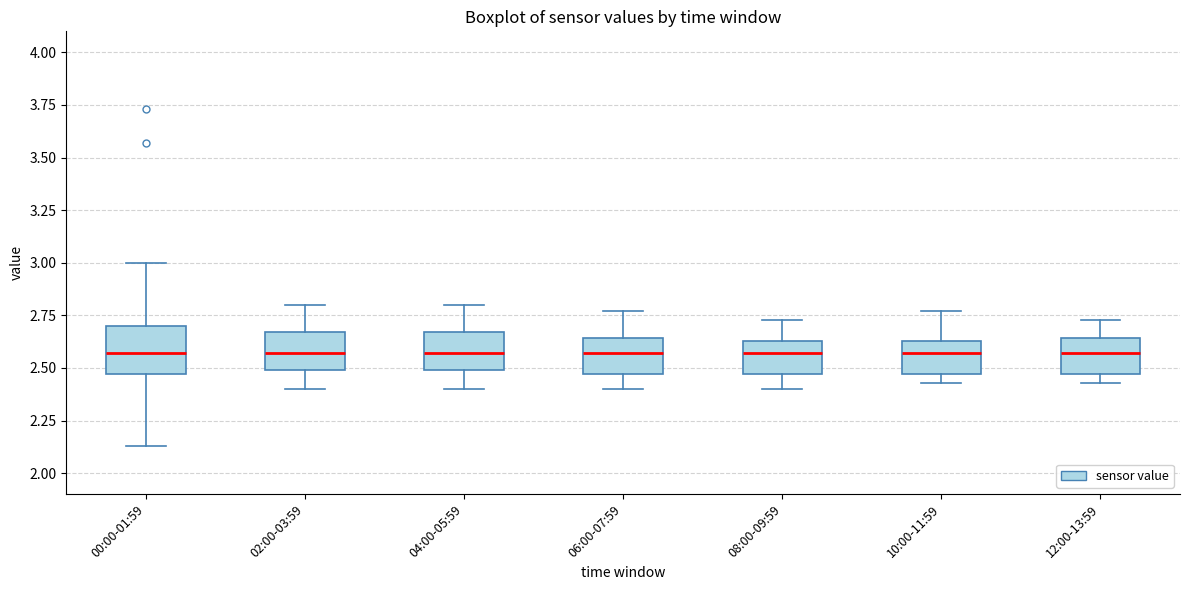

Reading left to right, read every box against the y-axis: the position of its median line, the range the box covers, and the ends of its whiskers. The values are not printed on the chart, so give them approximately, as read against the axis.

00:00-01:59: median 2.55, box 2.45 to 2.70, whiskers 2.15 to 3.00
02:00-03:59: median 2.55, box 2.50 to 2.65, whiskers 2.40 to 2.80
04:00-05:59: median 2.55, box 2.50 to 2.65, whiskers 2.40 to 2.80
06:00-07:59: median 2.55, box 2.45 to 2.65, whiskers 2.40 to 2.75
08:00-09:59: median 2.55, box 2.45 to 2.65, whiskers 2.40 to 2.75
10:00-11:59: median 2.55, box 2.45 to 2.65, whiskers 2.45 (just below the box's lower edge) to 2.75
12:00-13:59: median 2.55, box 2.45 to 2.65, whiskers 2.45 (just below the box's lower edge) to 2.75